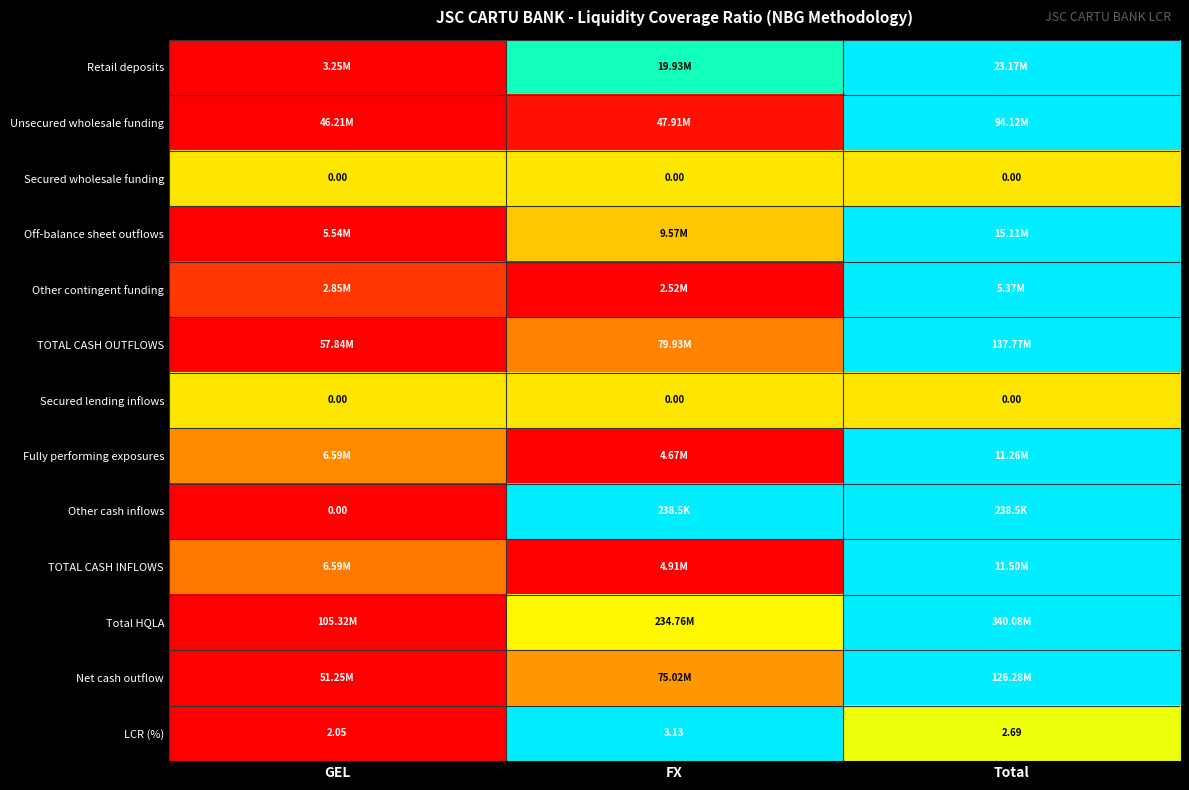

List the labels in order of LCR (%) value, largest first.

FX, Total, GEL